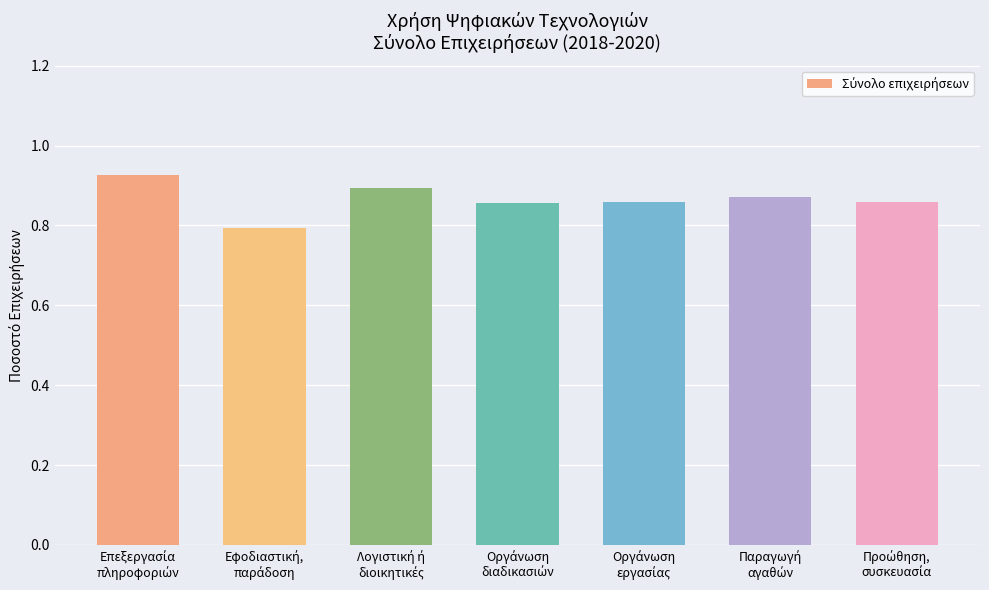

What is the minimum value shown in the chart?

0.8